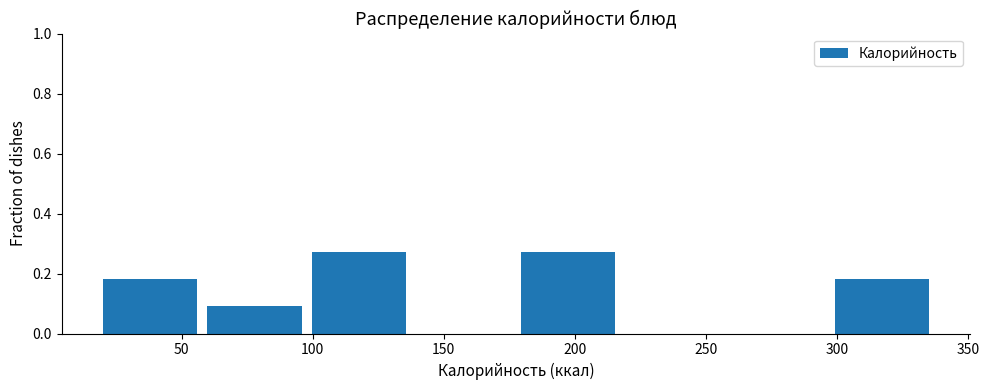

What is the height of the bar covering 20 to 60 on the x-axis? Neither the bar edges nor the heights are printed on the chart, so give them approximately, as read against the axes.

0.18